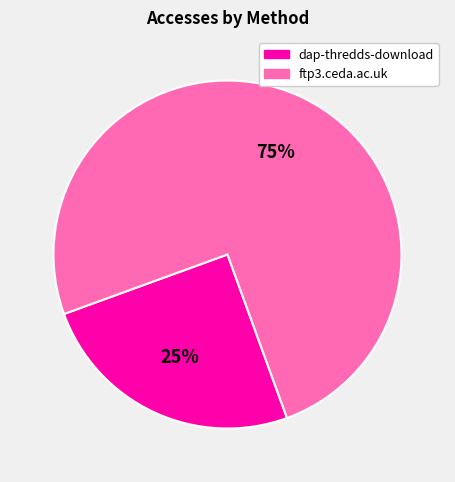

How many slices are in this pie chart?

2